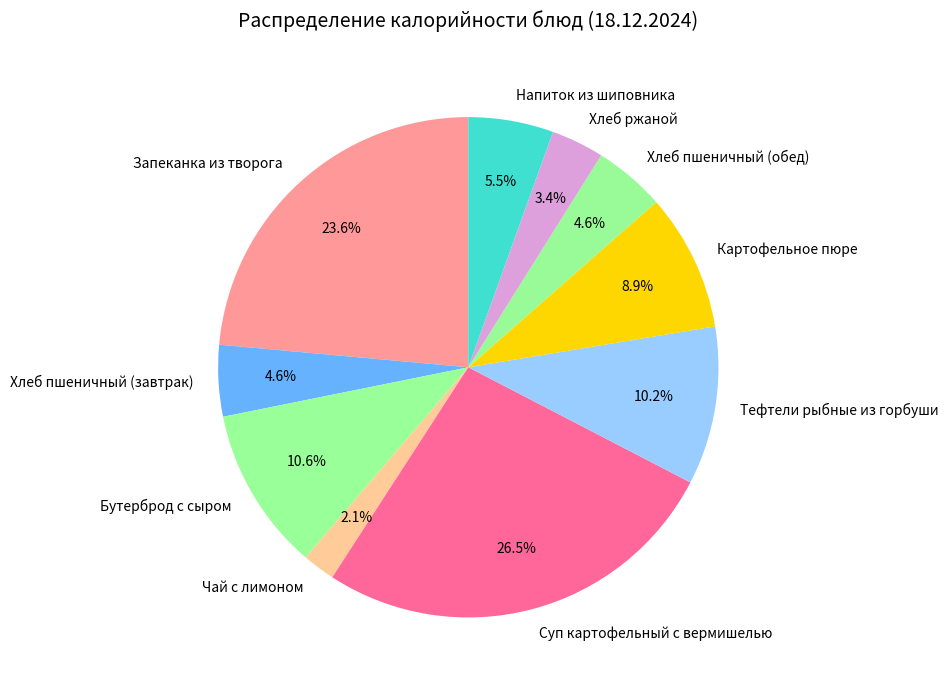

To the nearest percent, what portion does Картофельное пюре represent?

9%